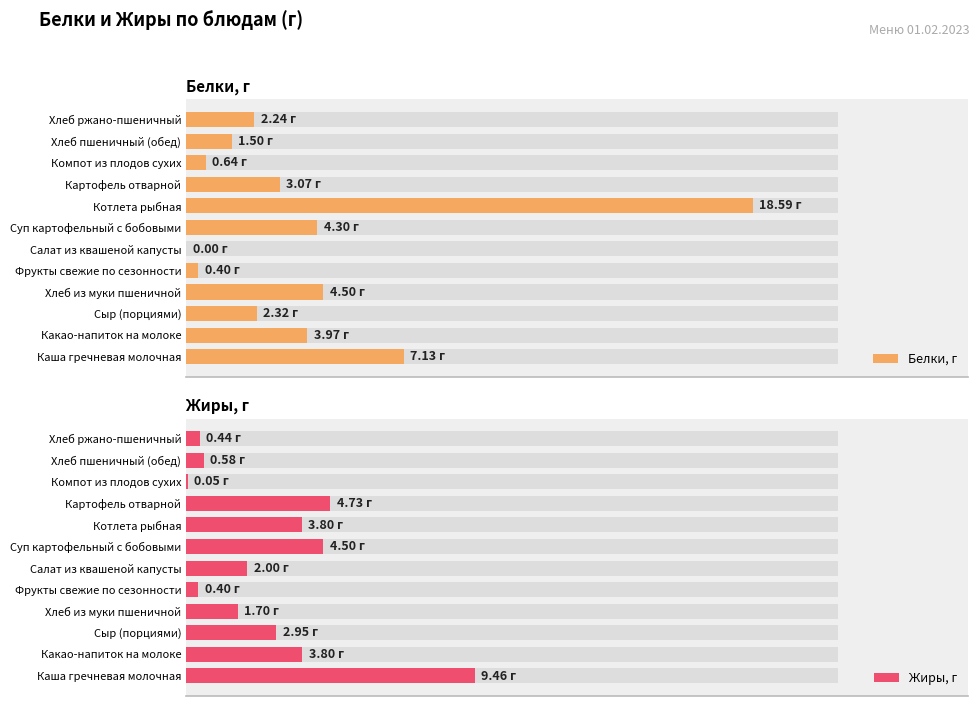

Which series has the largest total across all categories?

Белки, г